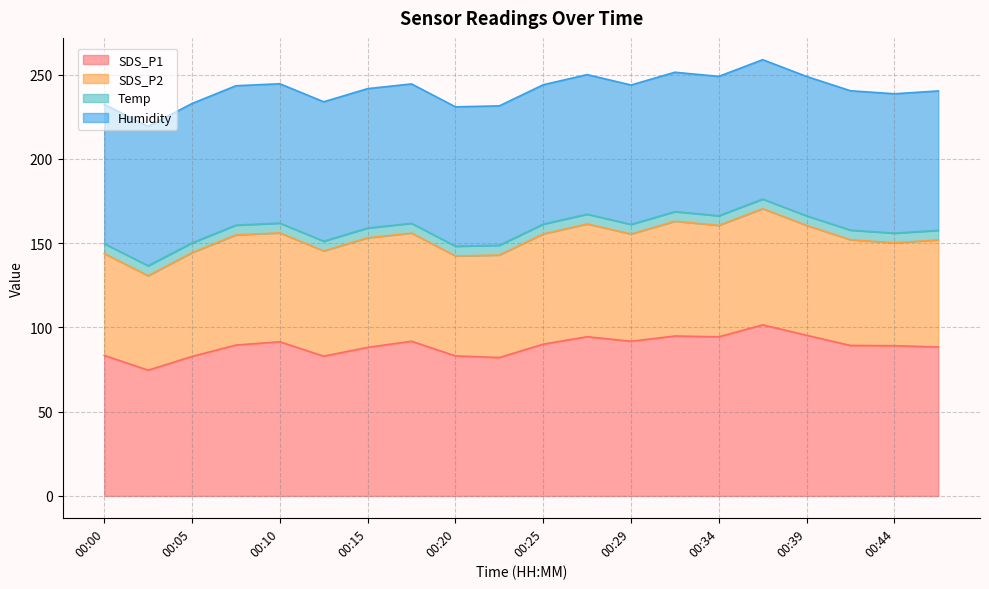

True or false: Temp and SDS_P2 intersect in this chart.

False